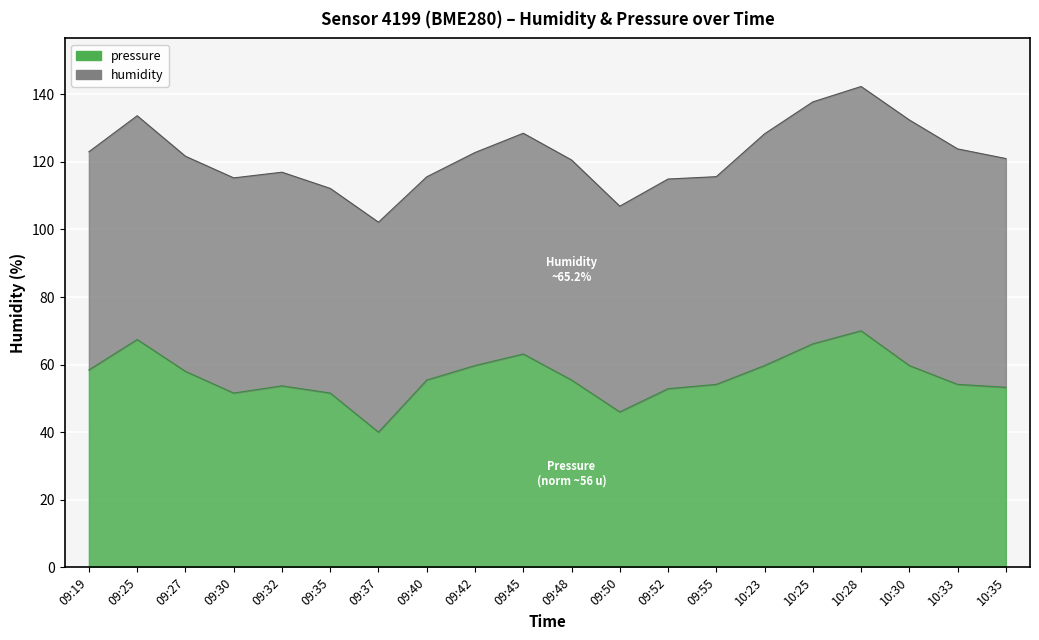

What is the difference between the values at 09:45 and 09:25?

4.3